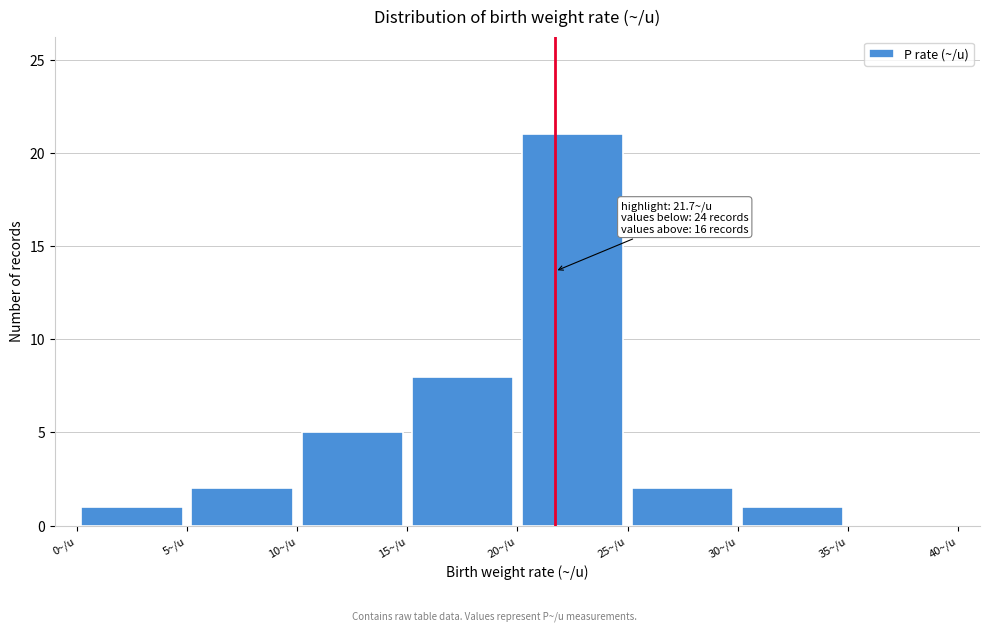

Which range on the x-axis has the tallest bar?

20 to 25